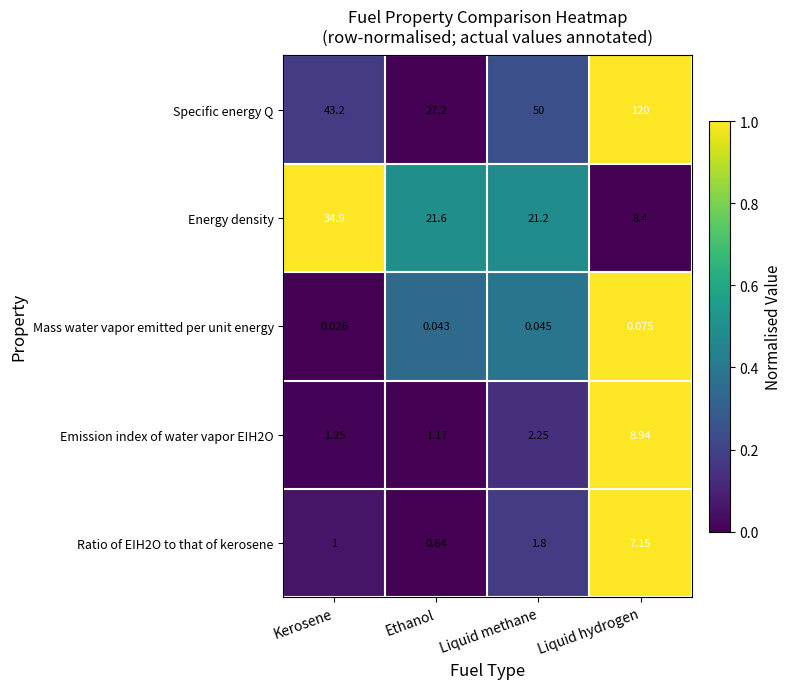

At Liquid methane, list the series in order from smallest to largest.

Mass water vapor emitted per unit energy, Ratio of EIH2O to that of kerosene, Emission index of water vapor EIH2O, Energy density, Specific energy Q